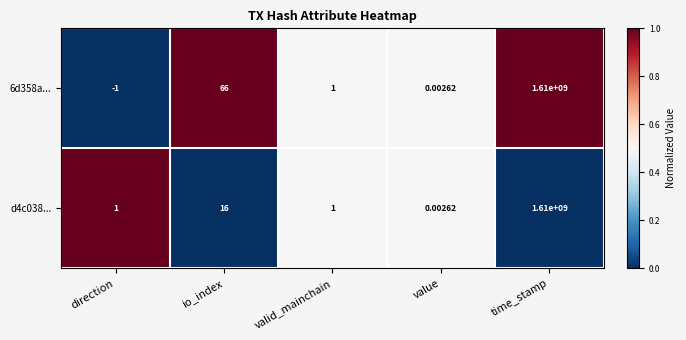

At which category is the sum across all series the highest?

time_stamp